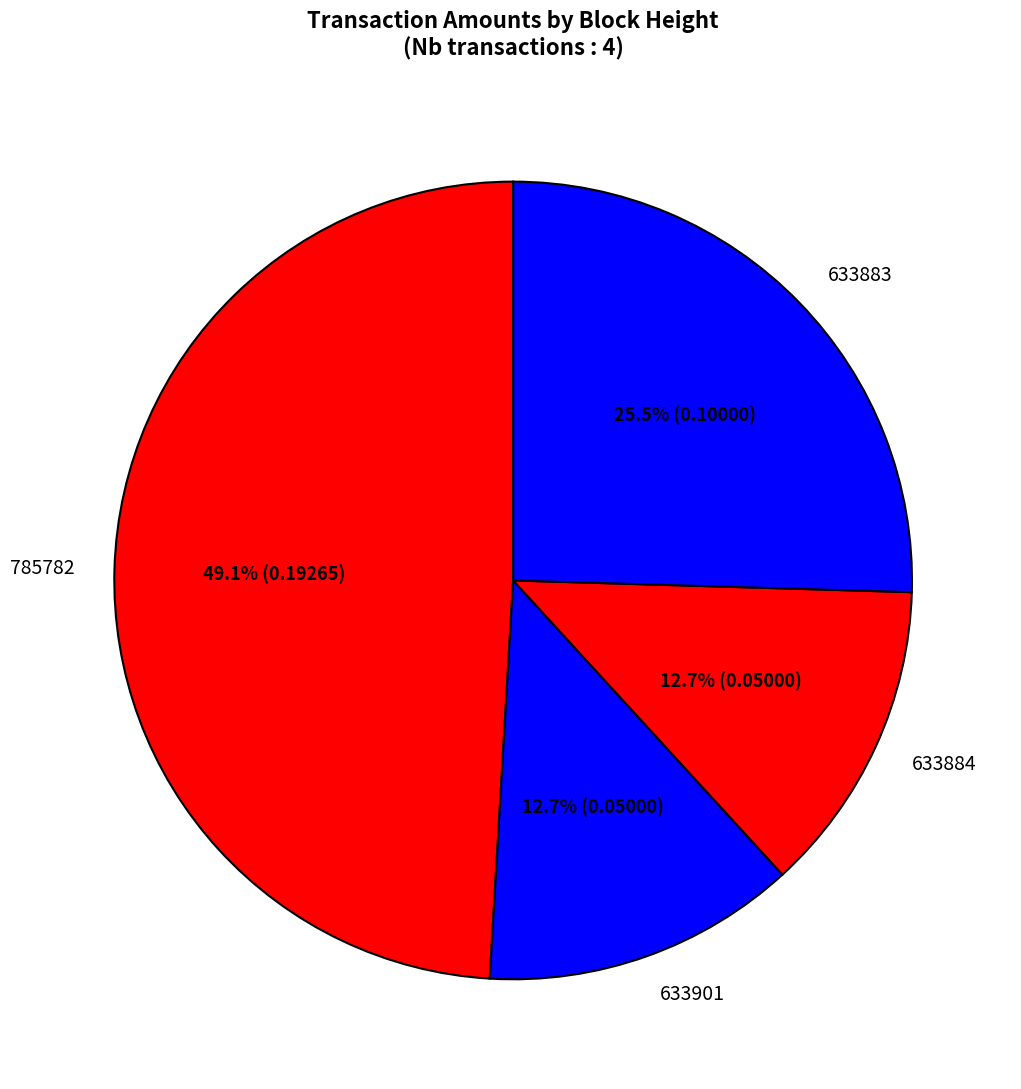

How many segments does this pie chart have?

4